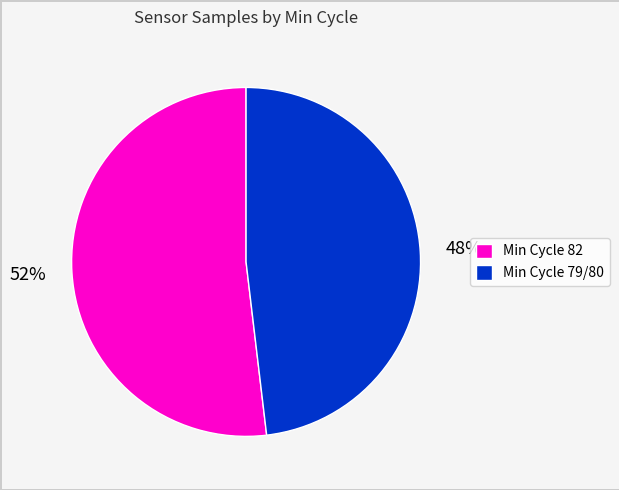

To the nearest percent, what percentage of the pie is Min Cycle 82?

52%